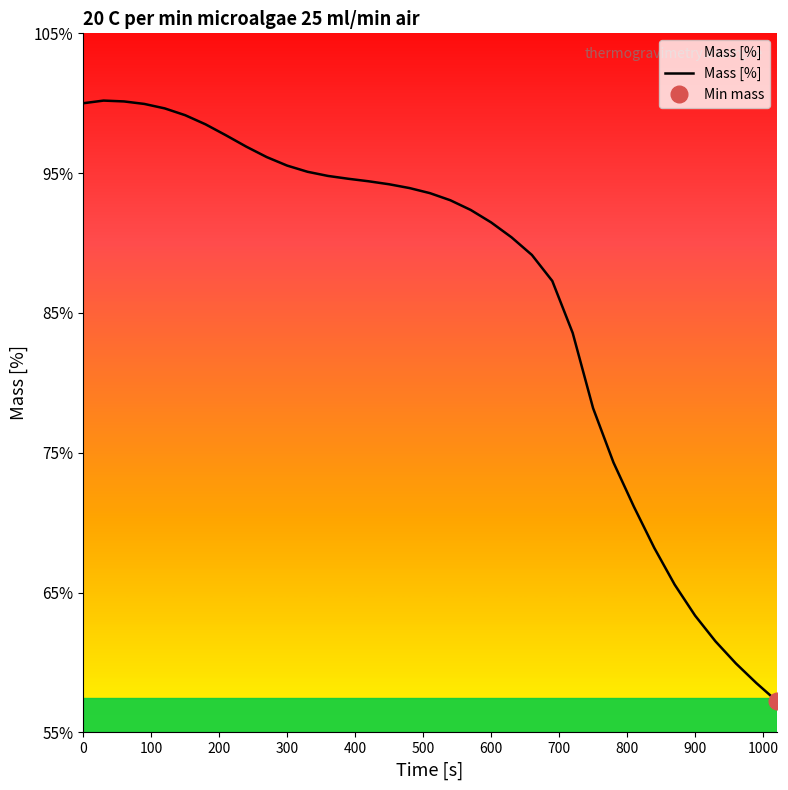

What is the highest value of the Mass [%] series?

100.2